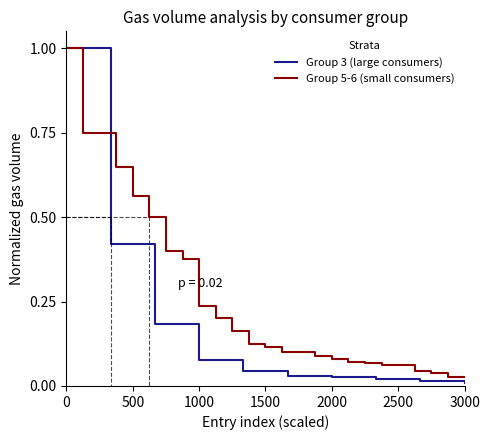

The Group 3 (large consumers) series shows 0.5 at 0. True or false?

False